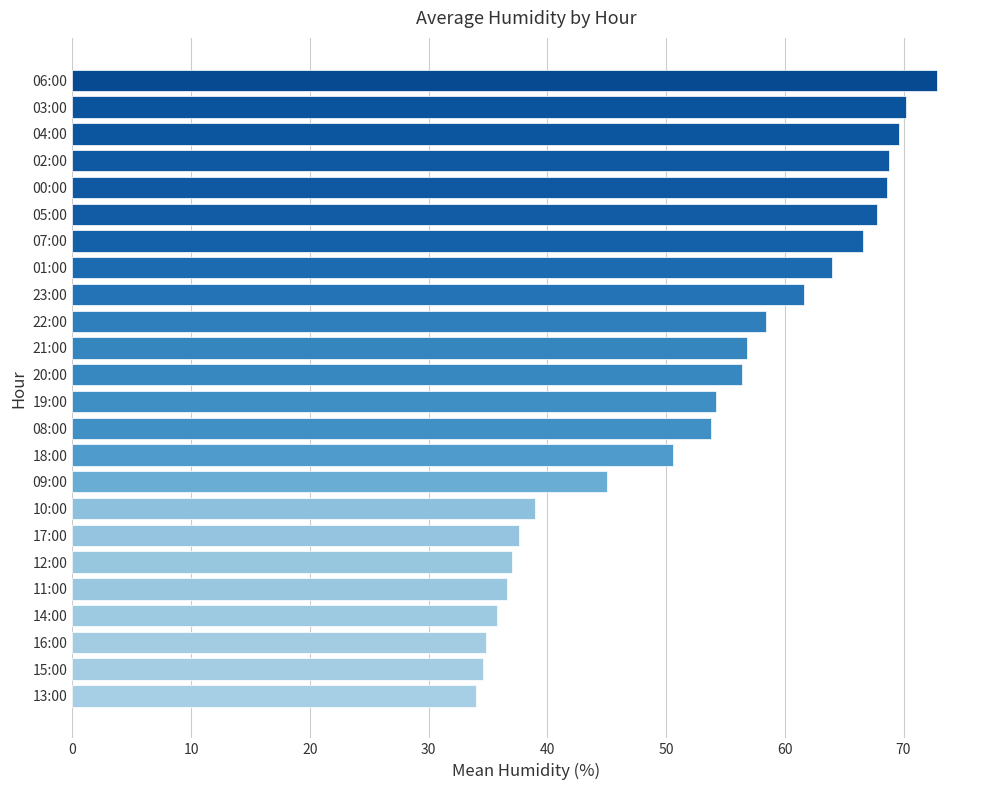

What is the average value?

53.1